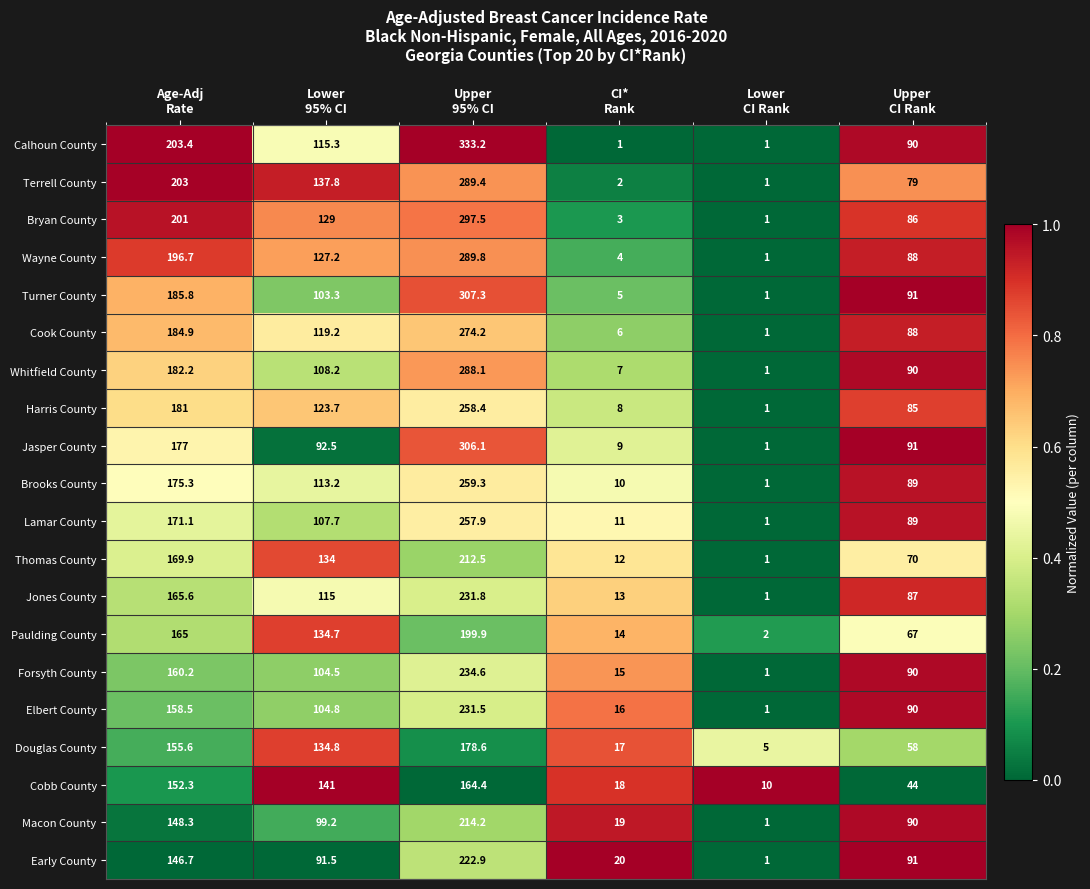

Which series has the largest total across all categories?

Calhoun County